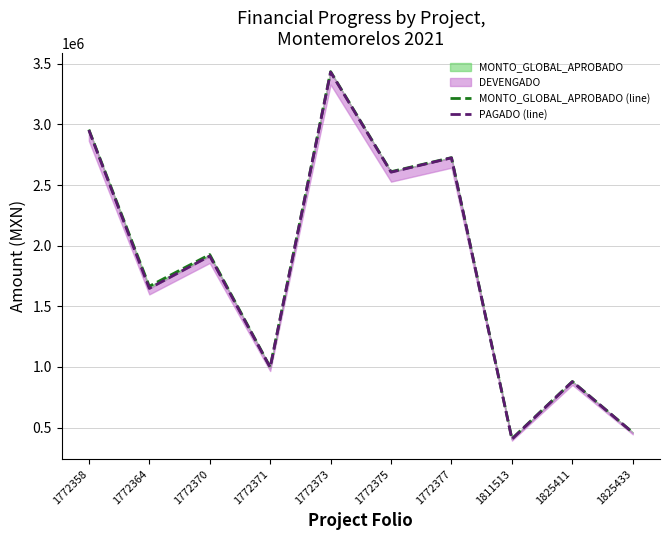

Reading left to right, list all the values displayed in this chart.

MONTO_GLOBAL_APROBADO (line): 2957849.2	1665831.6	1927279.2	999107.6	3436267.2	2610647.5	2726711.8	408034.0	880527.2	459823.4
PAGADO (line): 2953493.6	1647977.1	1915106.2	996581.1	3432096.0	2606719.6	2725017.9	404823.9	878837.7	458350.6